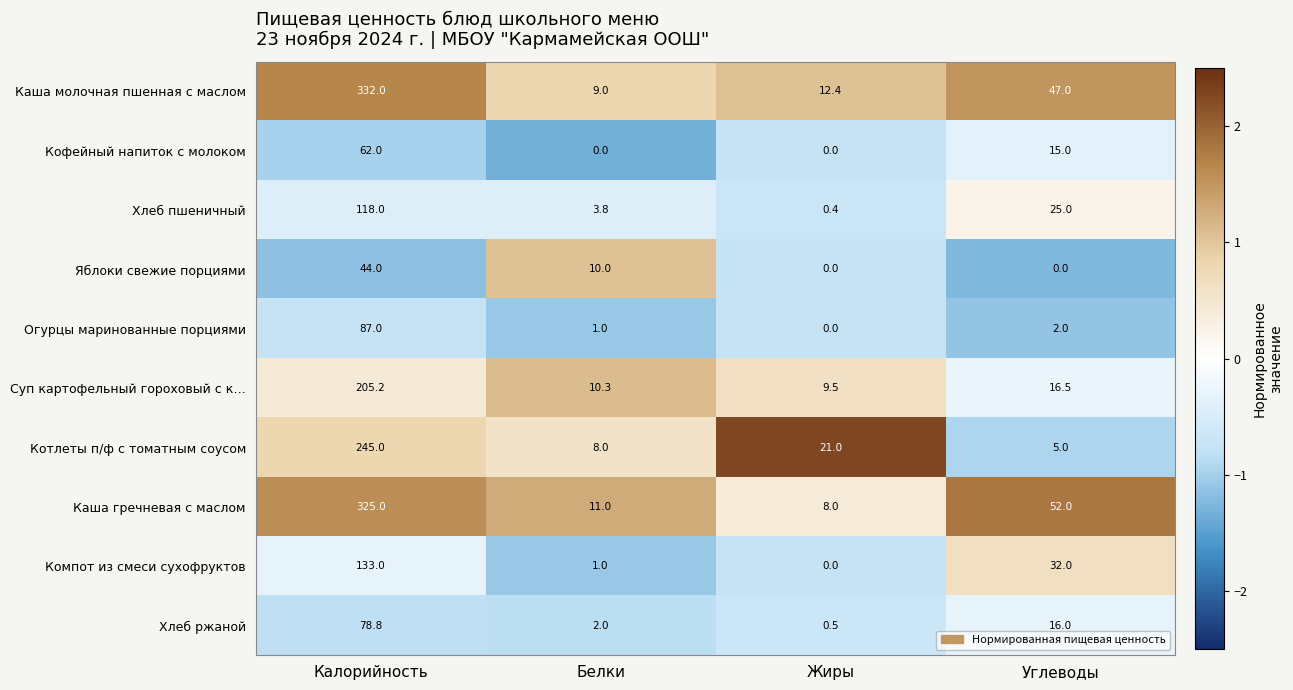

Between Калорийность and Углеводы, which series saw the biggest shift?

Каша молочная пшенная с маслом